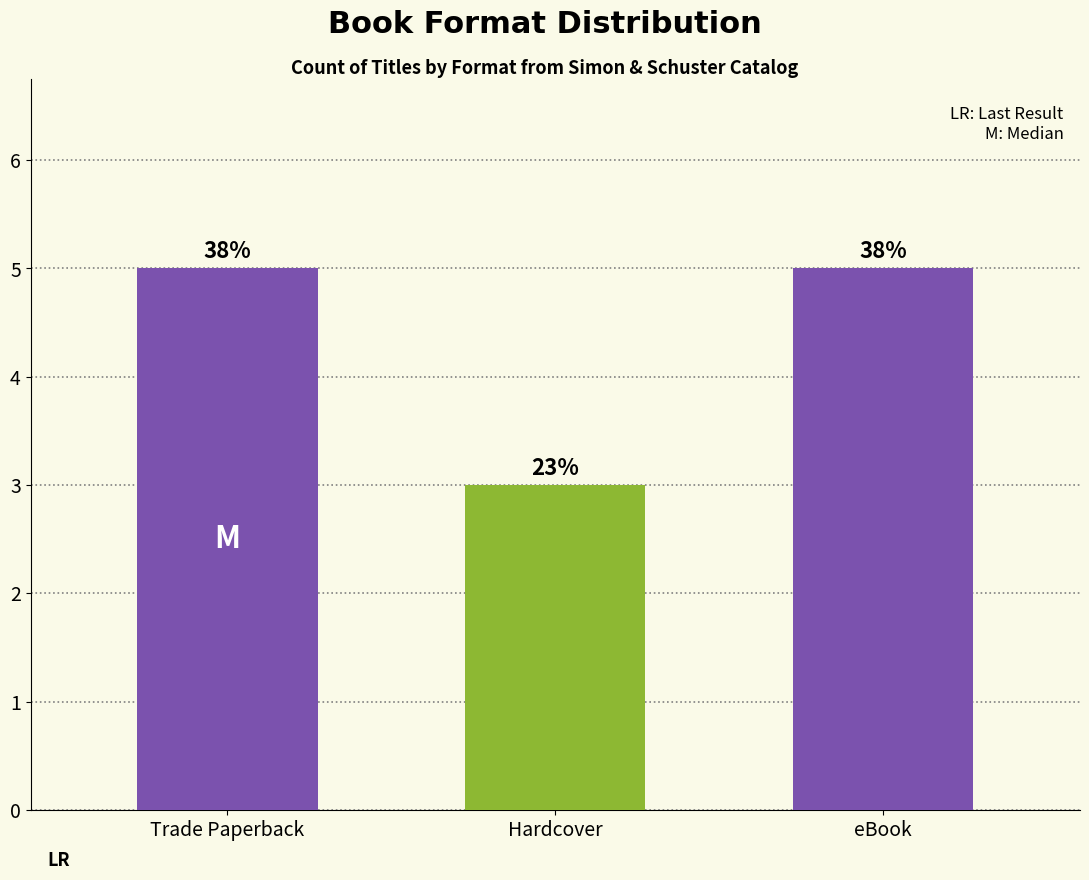

Which has a higher value, eBook or Trade Paperback?

eBook